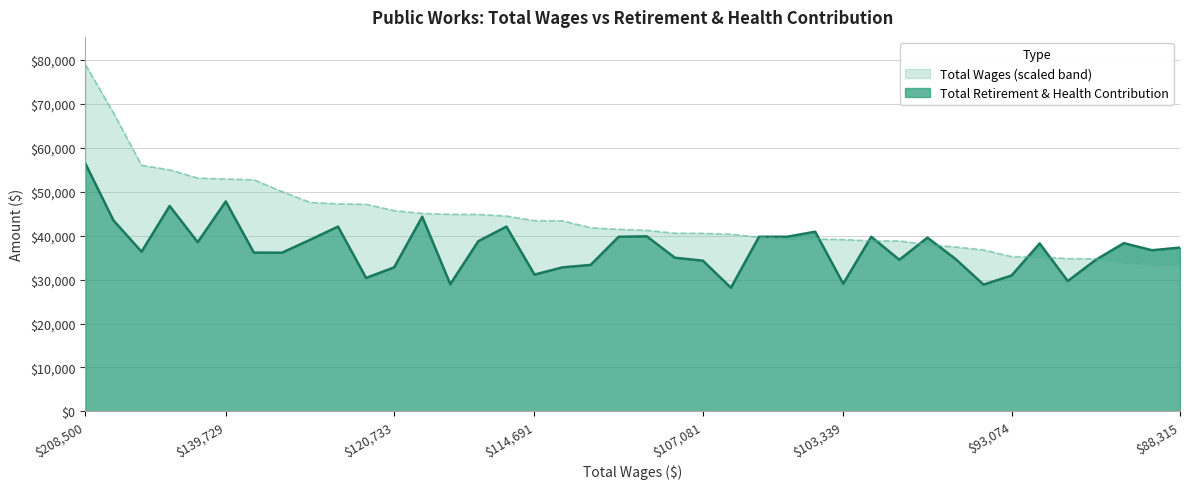

Count the number of categories in the chart.

40